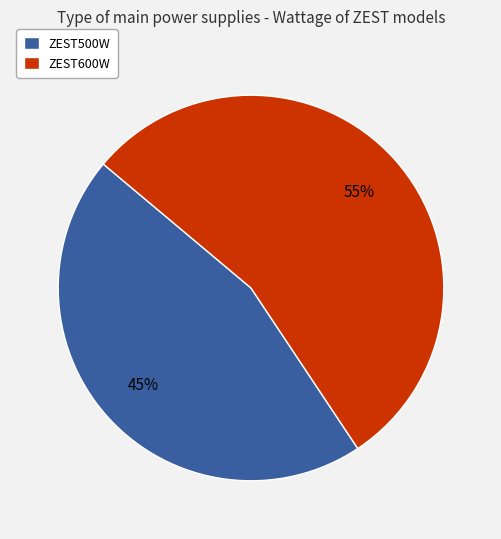

The ZEST500W slice represents 45% of the pie. True or false?

True